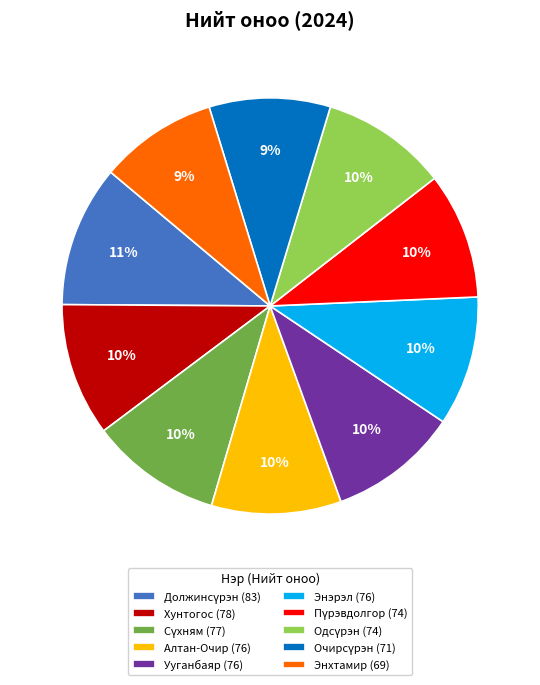

How many segments does this pie chart have?

10